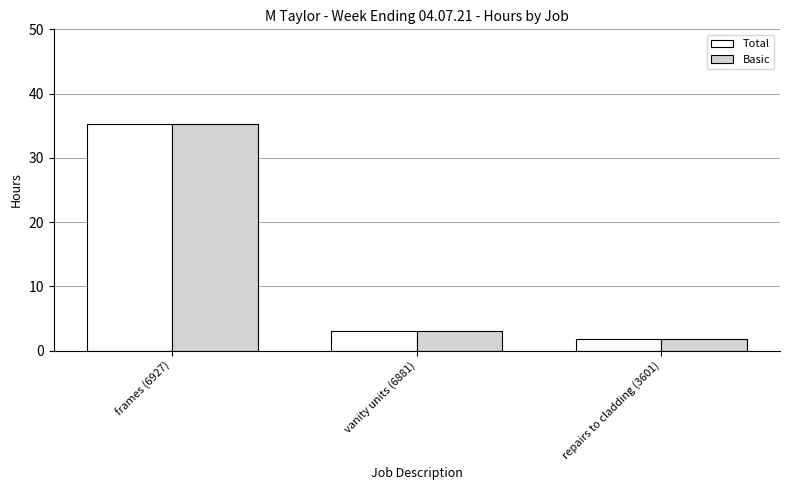

How many values in the Basic series are below 3?

1